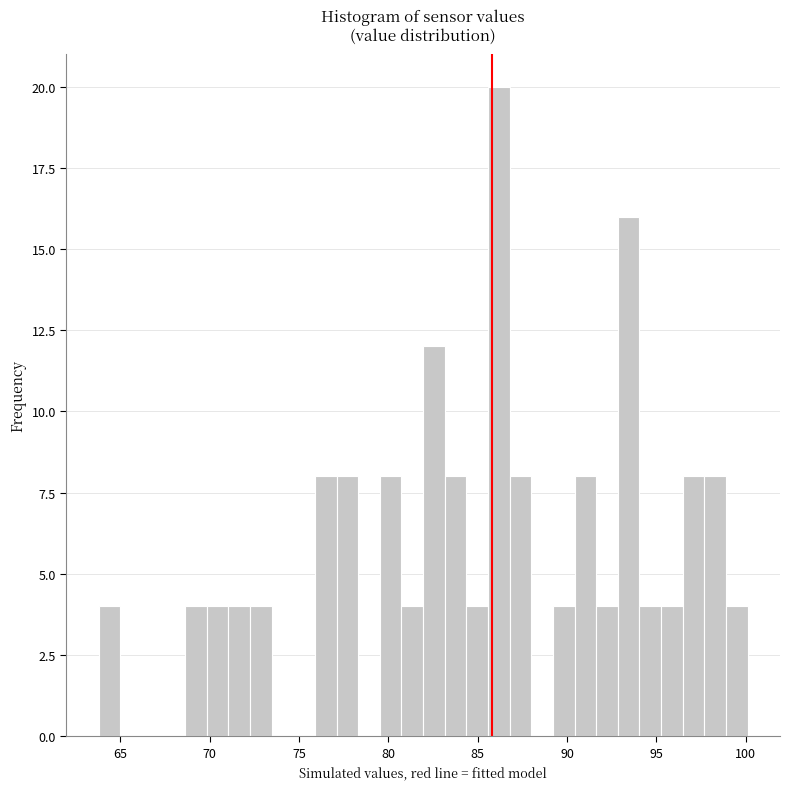

Around what value on the x-axis is the tallest bar? Give the approximate position of its centre, as read against the axis.

86.0